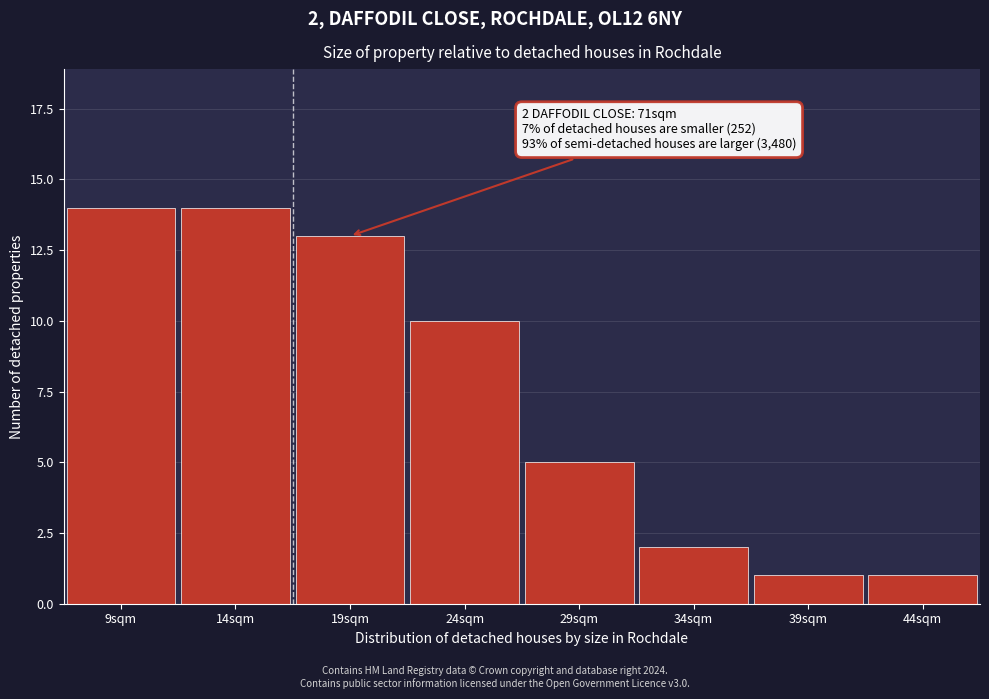

Reading left to right, what are all the values shown in this chart?

9sqm=14	14sqm=14	19sqm=13	24sqm=10	29sqm=5	34sqm=2	39sqm=1	44sqm=1